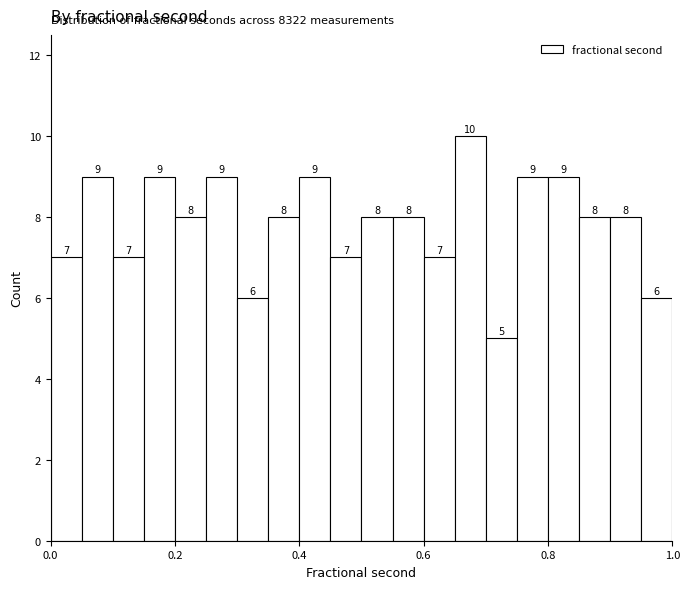

Read against the x-axis, roughly where is the centre of the tallest bar?

0.68